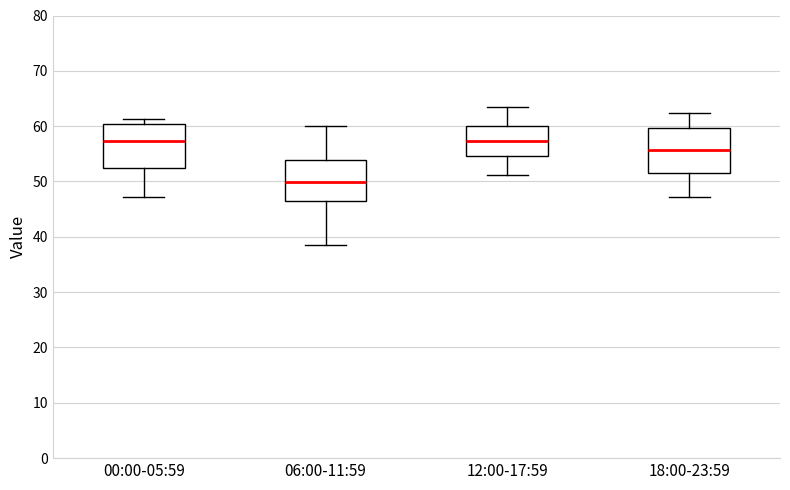

Where is the upper edge of the box for 12:00-17:59 on the y-axis? The values are not printed on the chart, so give them approximately, as read against the axis.

60